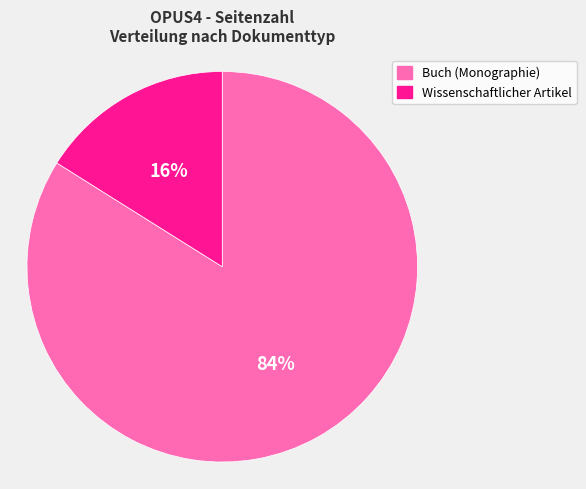

To the nearest percent, what percentage of the pie is Buch (Monographie)?

84%